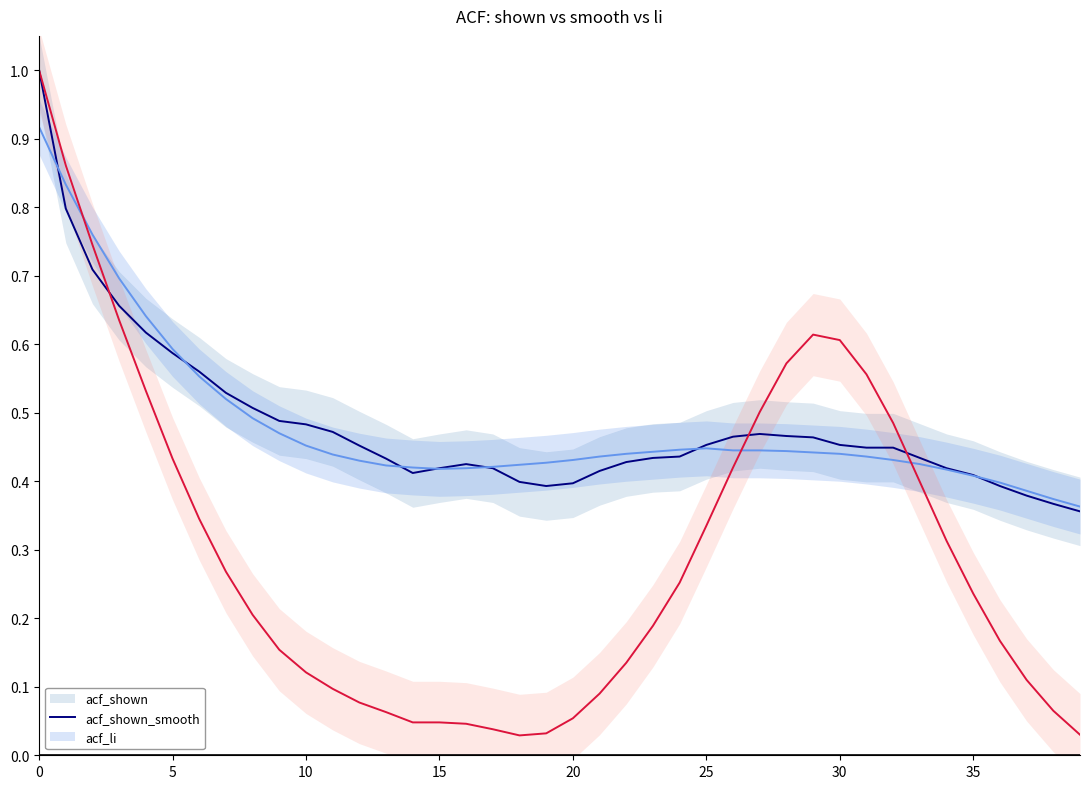

Reading left to right, transcribe all the data shown in this chart.

acf_shown: 1.0	0.8	0.7	0.7	0.6	0.6	0.6	0.5	0.5	0.5	0.5	0.5	0.5	0.4	0.4	0.4	0.4	0.4	0.4	0.4	0.4	0.4	0.4	0.4	0.4	0.5	0.5	0.5	0.5	0.5	0.5	0.4	0.4	0.4	0.4	0.4	0.4	0.4	0.4	0.4
acf_shown_smooth: 0.9	0.8	0.8	0.7	0.6	0.6	0.6	0.5	0.5	0.5	0.5	0.4	0.4	0.4	0.4	0.4	0.4	0.4	0.4	0.4	0.4	0.4	0.4	0.4	0.4	0.4	0.4	0.4	0.4	0.4	0.4	0.4	0.4	0.4	0.4	0.4	0.4	0.4	0.4	0.4
acf_li: 1.0	0.9	0.7	0.6	0.5	0.4	0.3	0.3	0.2	0.2	0.1	0.1	0.1	0.1	0.0	0.0	0.0	0.0	0.0	0.0	0.1	0.1	0.1	0.2	0.3	0.3	0.4	0.5	0.6	0.6	0.6	0.6	0.5	0.4	0.3	0.2	0.2	0.1	0.1	0.0